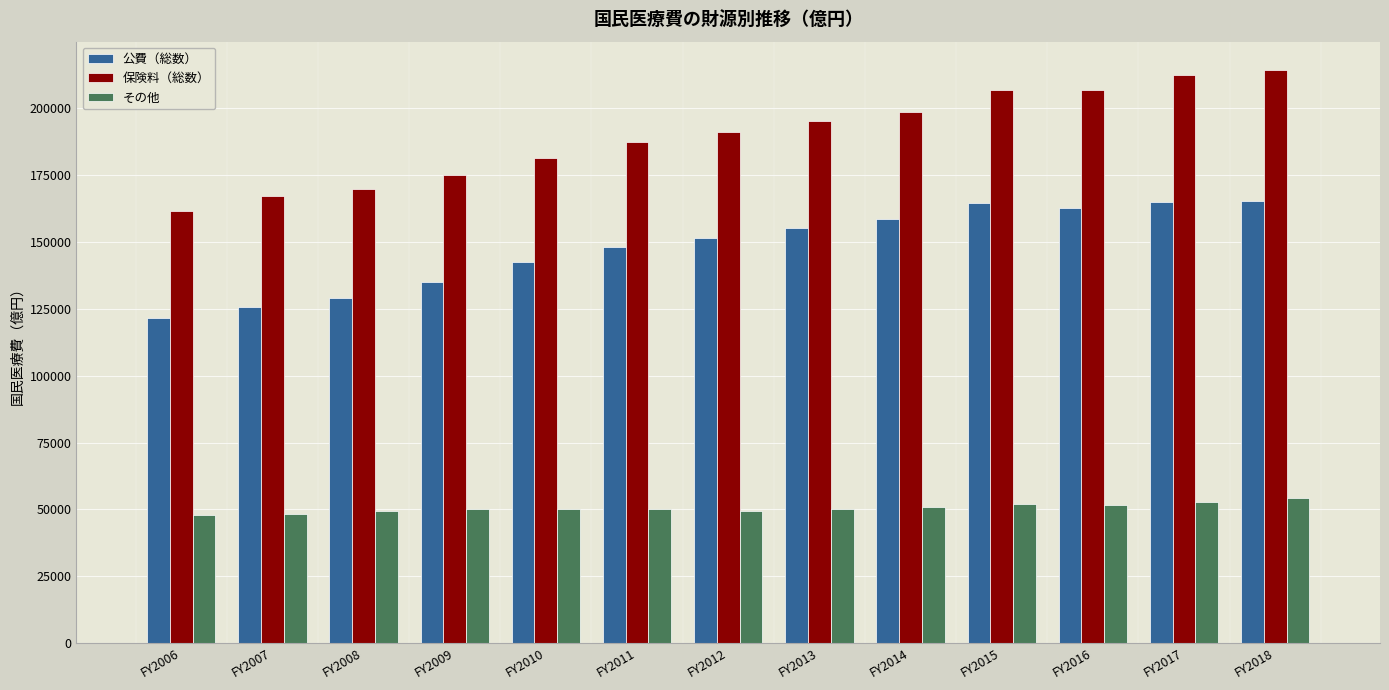

What is the difference between the maximum and minimum values in the その他 series?

6416